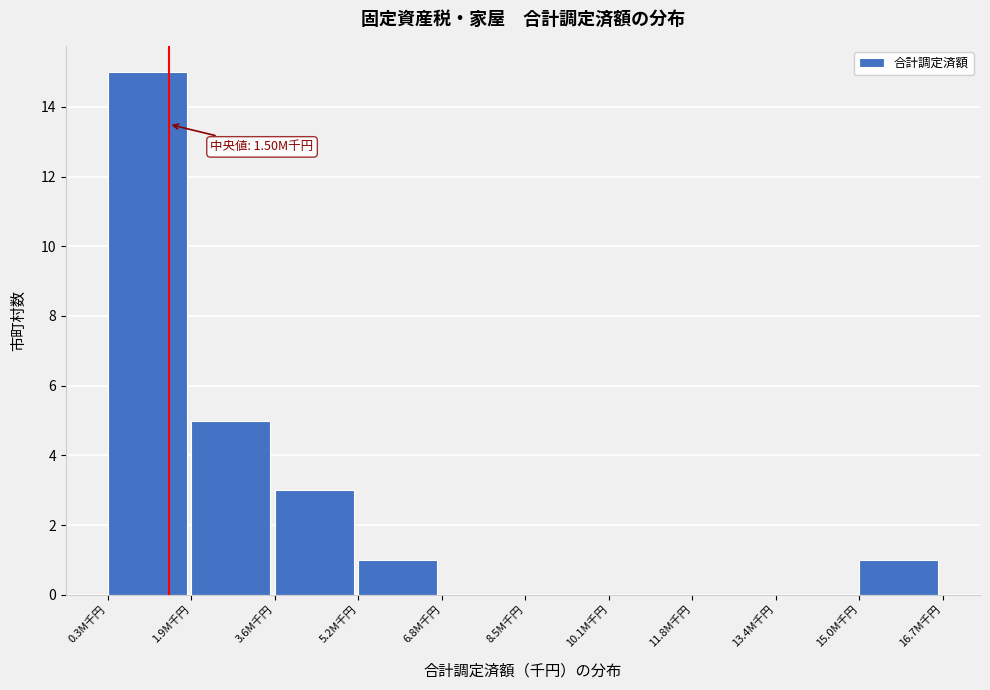

Reading right to left, list all the values displayed in this chart.

15.0M千円=1	13.4M千円=0	11.8M千円=0	10.1M千円=0	8.5M千円=0	6.8M千円=0	5.2M千円=1	3.6M千円=3	1.9M千円=5	0.3M千円=15